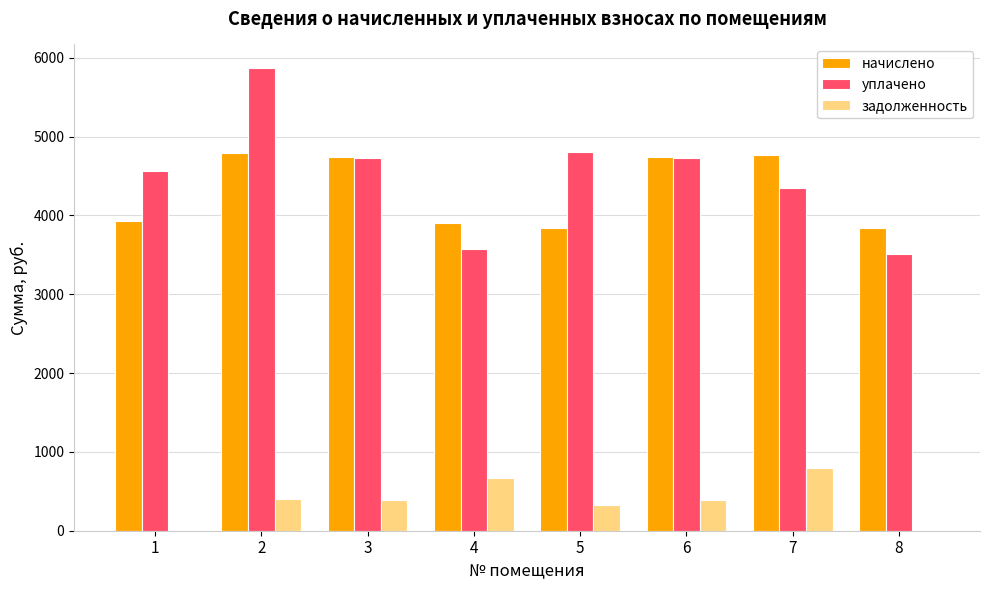

At which category is the sum across all series the highest?

2